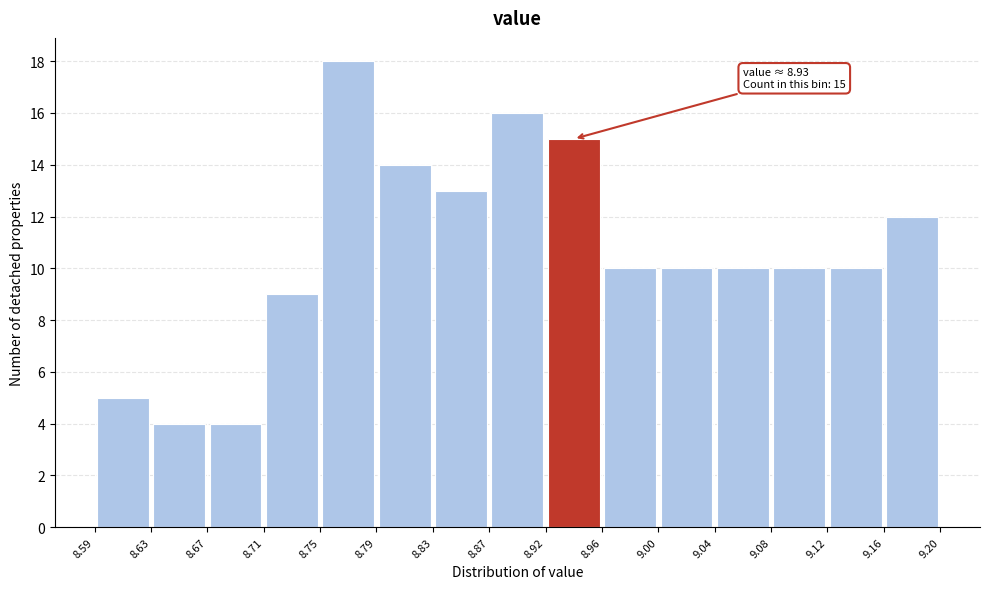

Which range on the x-axis has the tallest bar?

8.75 to 8.79